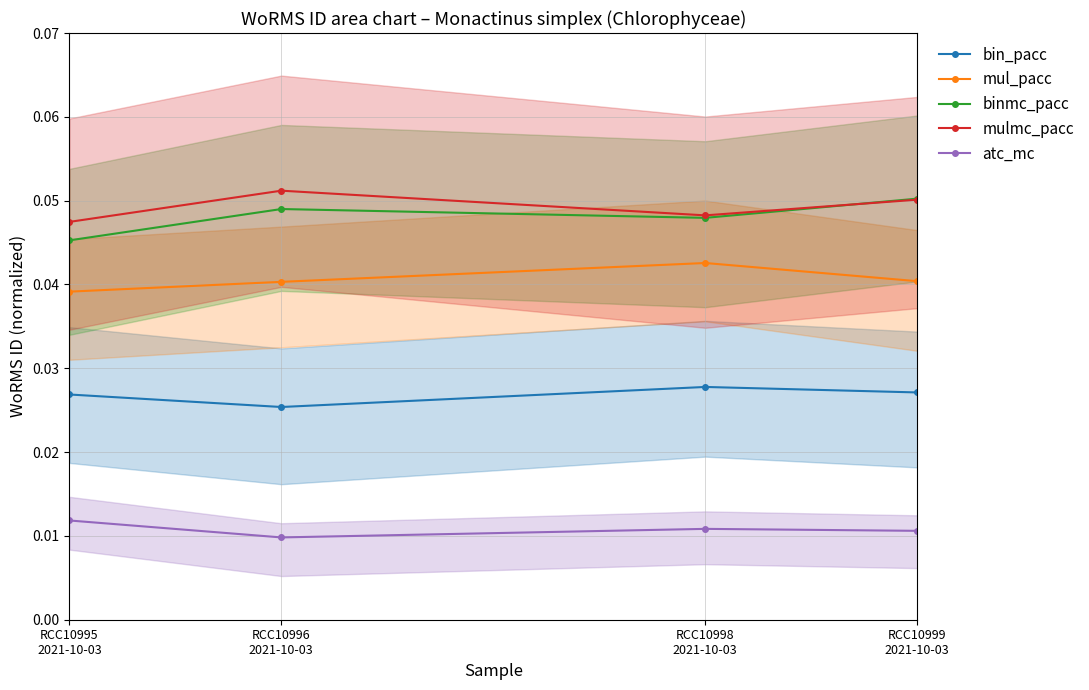

How many mul_pacc values are between 0 and 1?

4